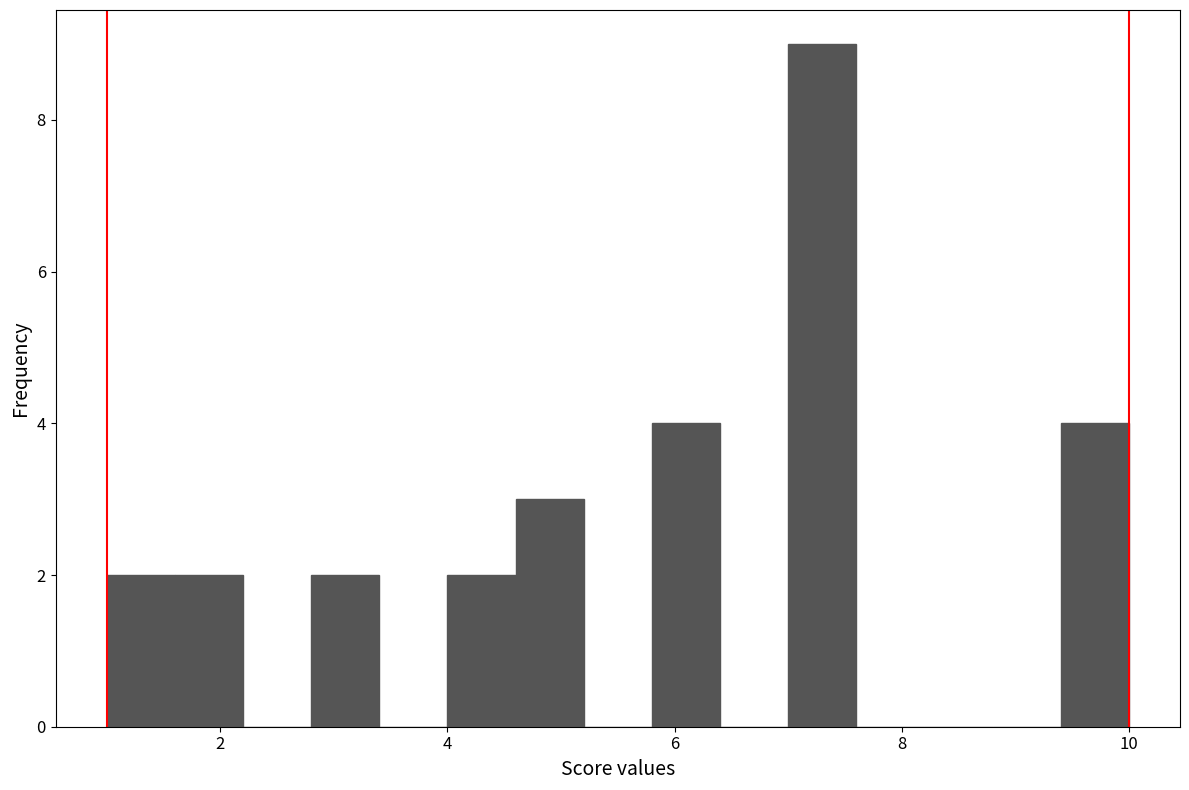

Read against the x-axis, roughly where is the centre of the tallest bar?

7.4